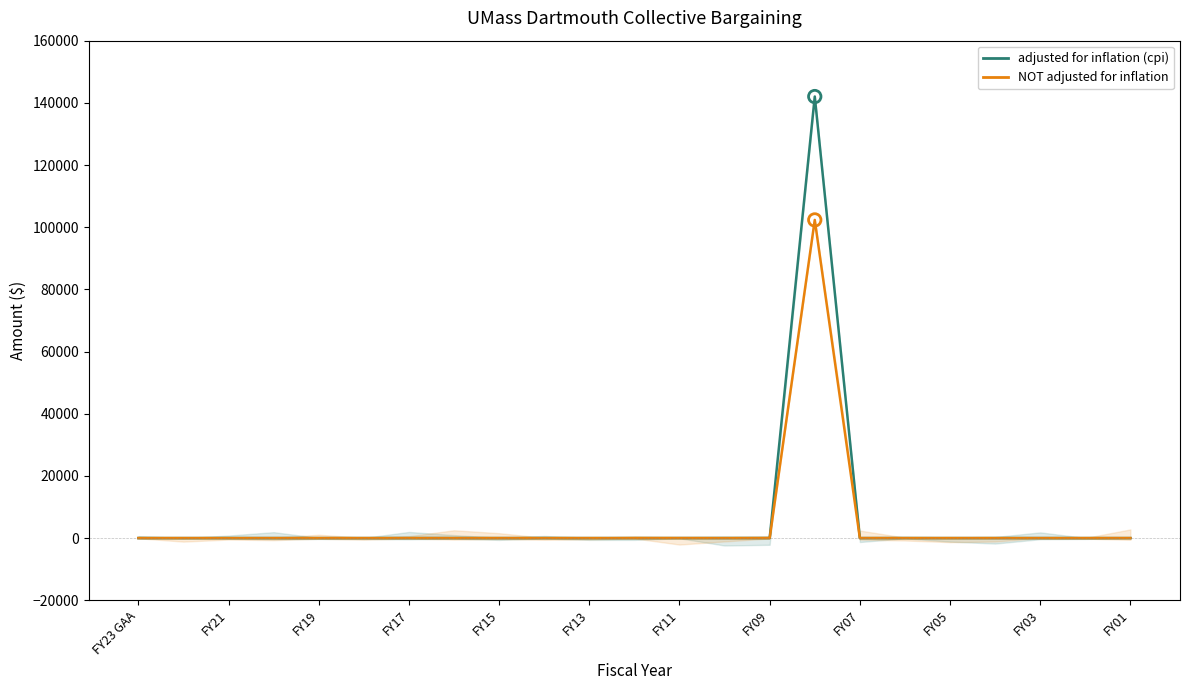

Which series has the widest spread of Y values?

adjusted for inflation (cpi)